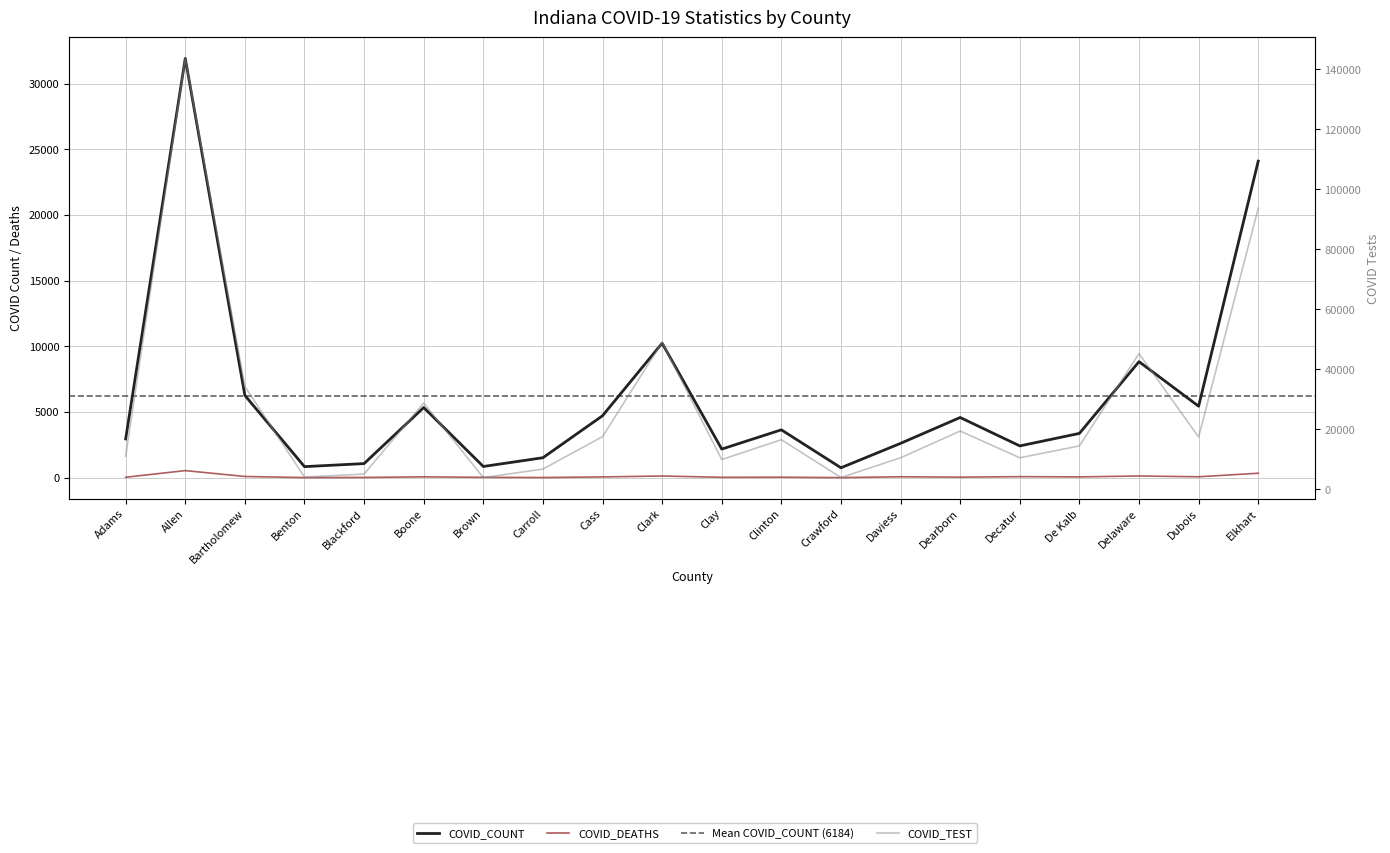

List the labels in order of COVID_COUNT value, smallest first.

Crawford, Benton, Brown, Blackford, Carroll, Clay, Decatur, Daviess, Adams, De Kalb, Clinton, Dearborn, Cass, Boone, Dubois, Bartholomew, Delaware, Clark, Elkhart, Allen